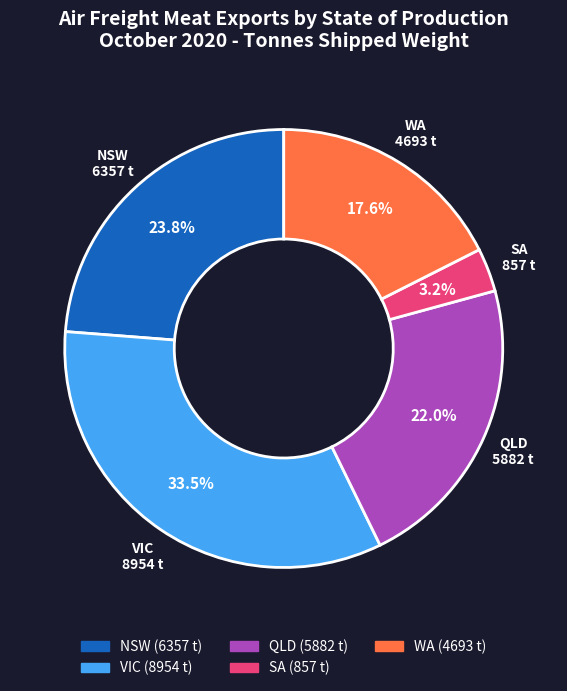

Rank the categories by value from lowest to highest.

SA, WA, QLD, NSW, VIC